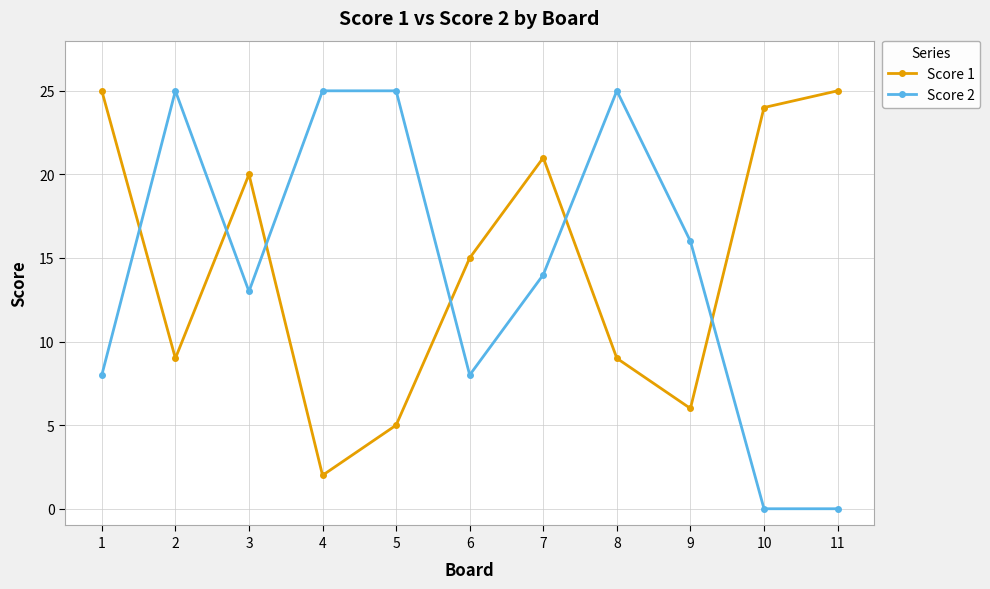

How many categories are shown in the chart?

11